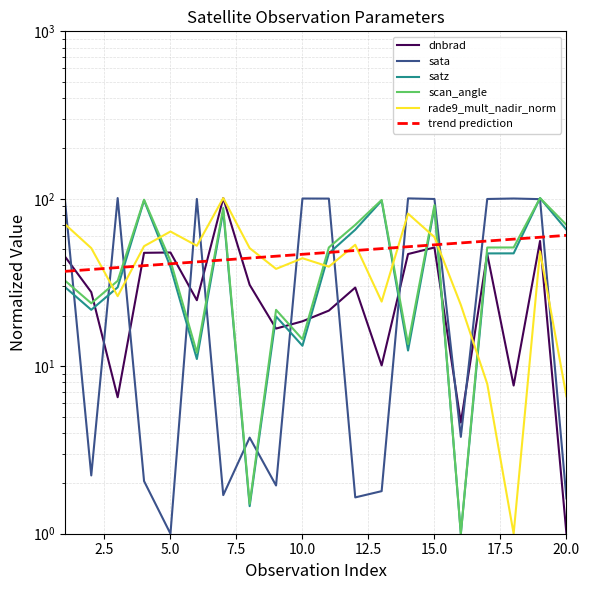

Where do satz and sata first cross each other?

1 and 2